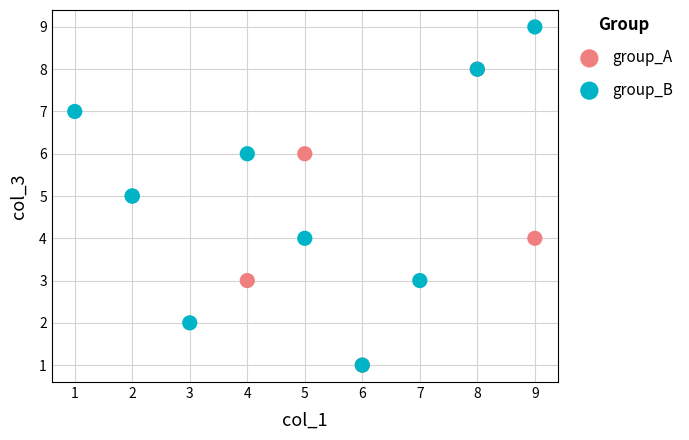

What are all the series names shown in the legend?

group_A, group_B